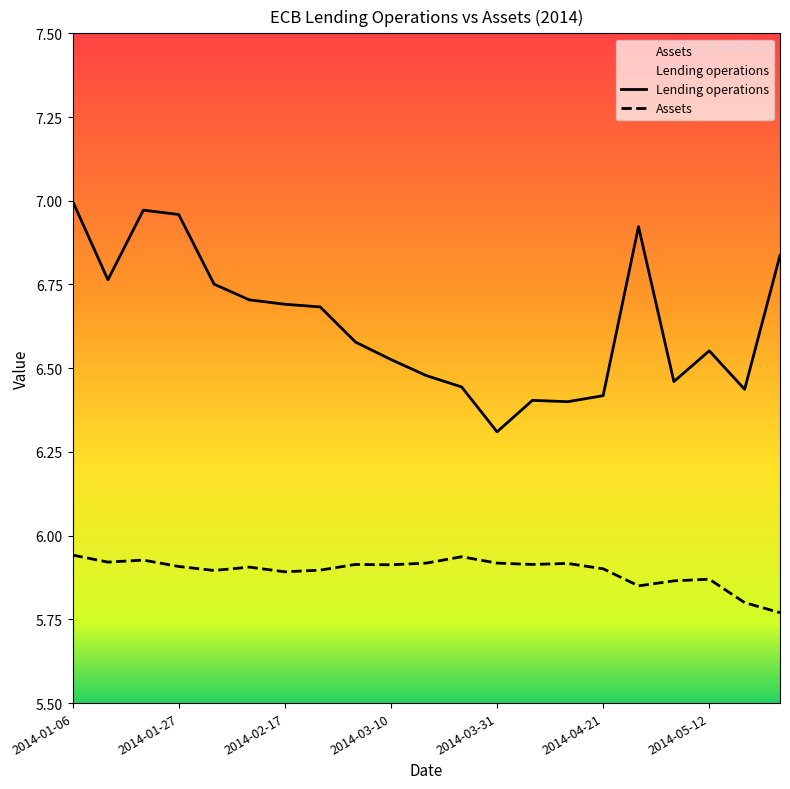

True or false: Assets and Lending operations cross at least once.

False